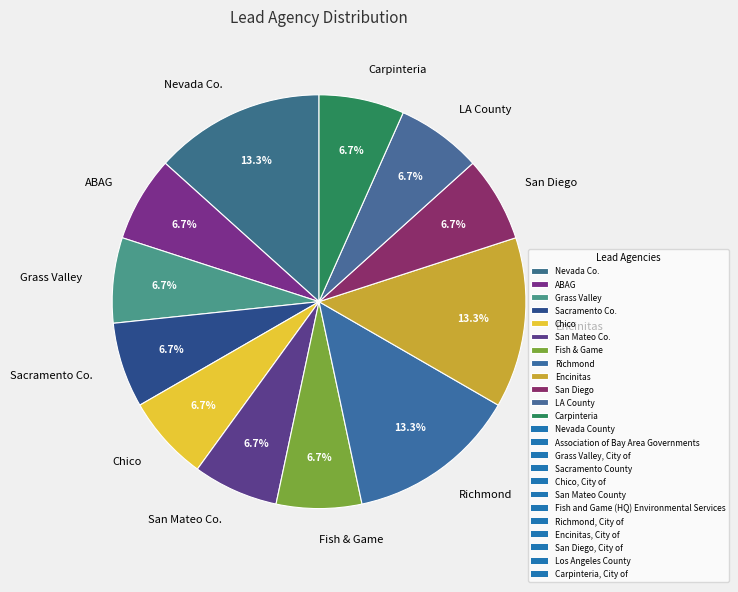

Count the number of slices in the pie.

12